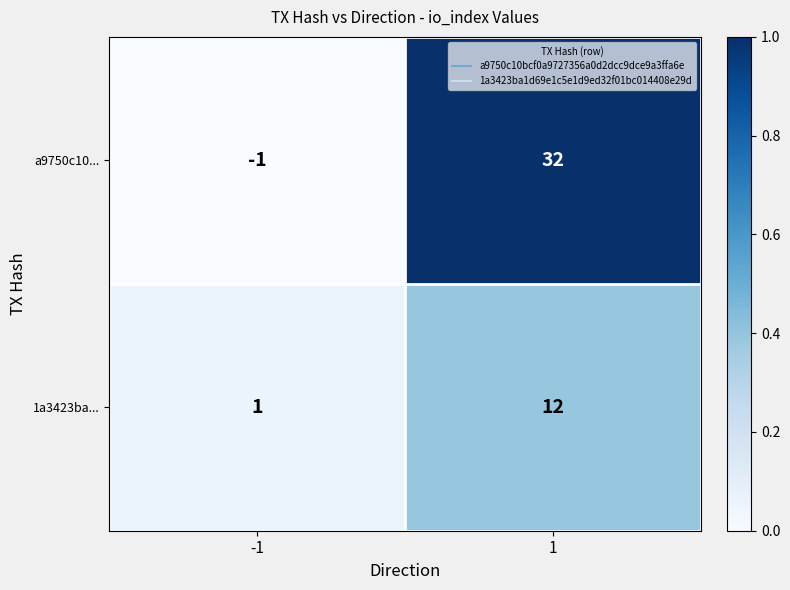

What is the maximum value shown in the chart?

32